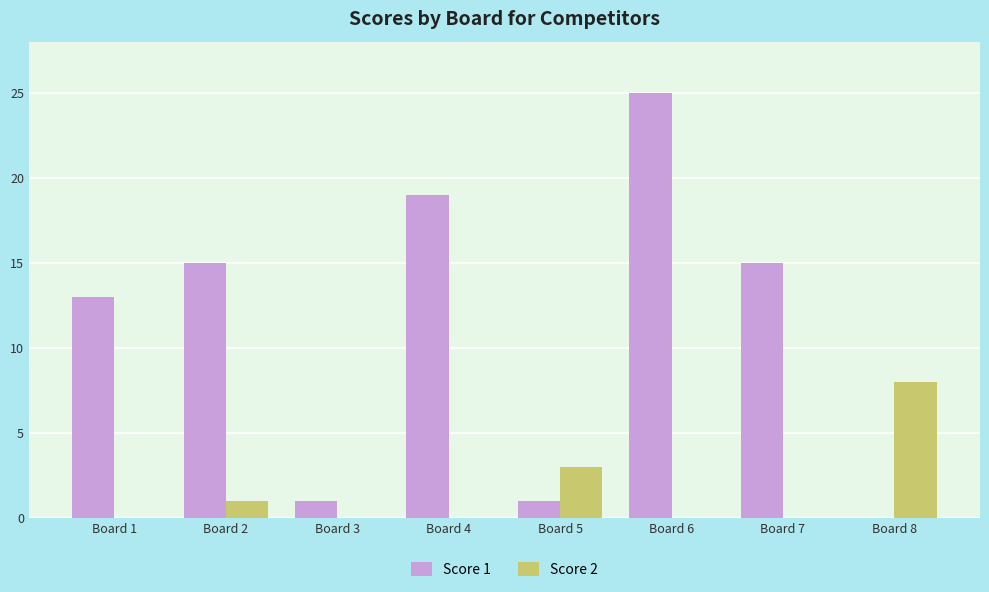

How many series are shown in this chart?

2